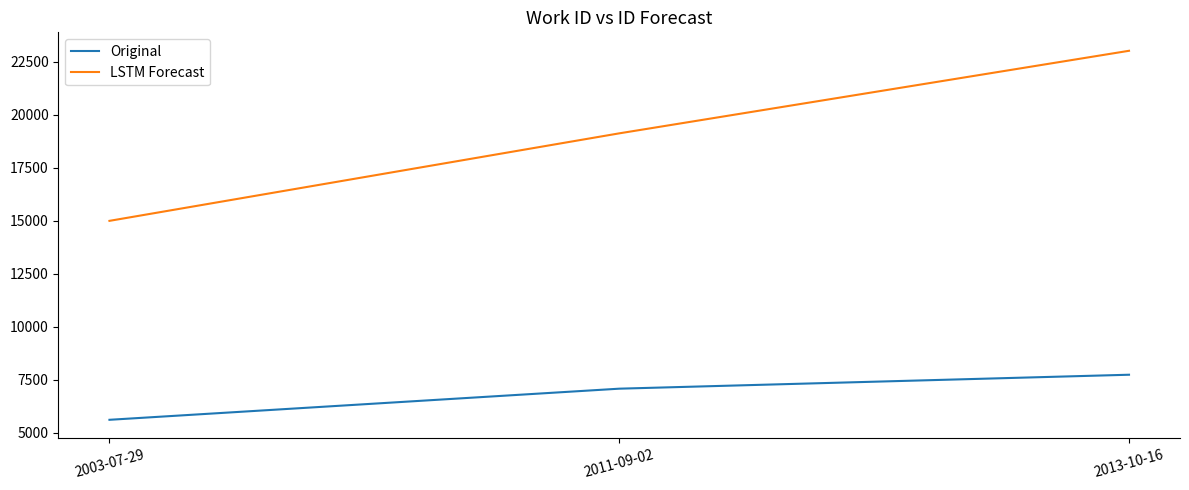

What is the difference between the second highest and minimum values in the LSTM Forecast series?

4128